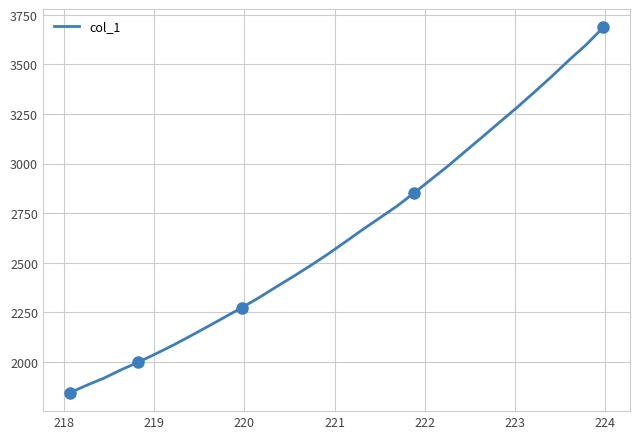

What is the highest value of the col_1 series?

3686.2